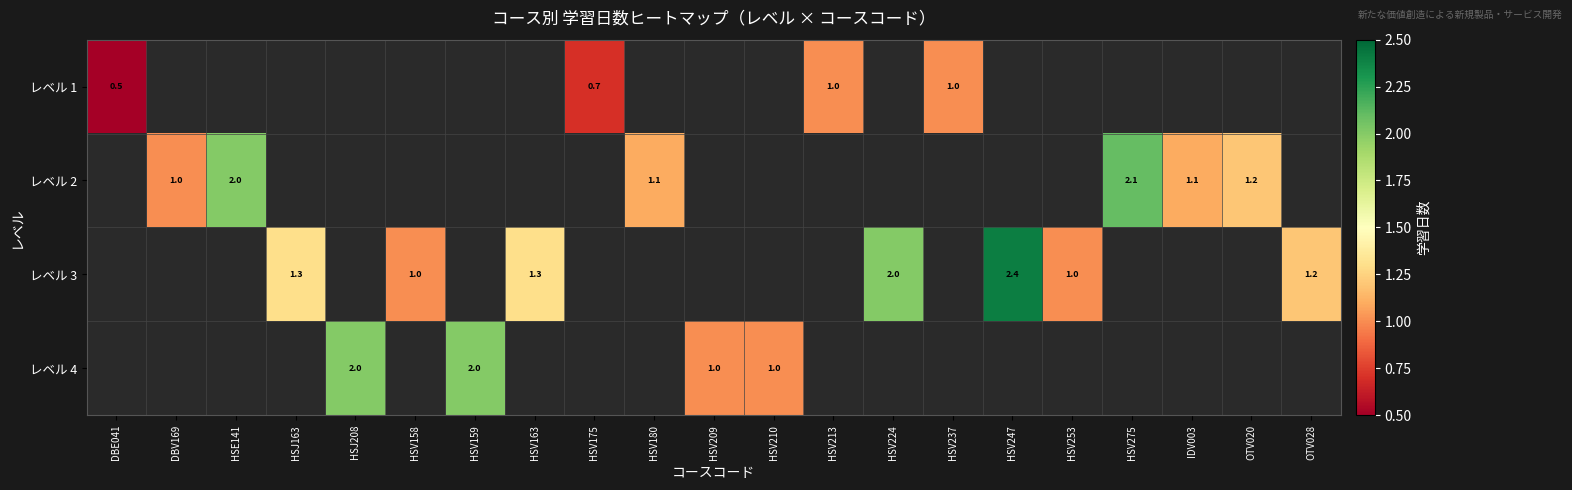

The レベル 3 series shows 2.4 at HSV247. True or false?

True